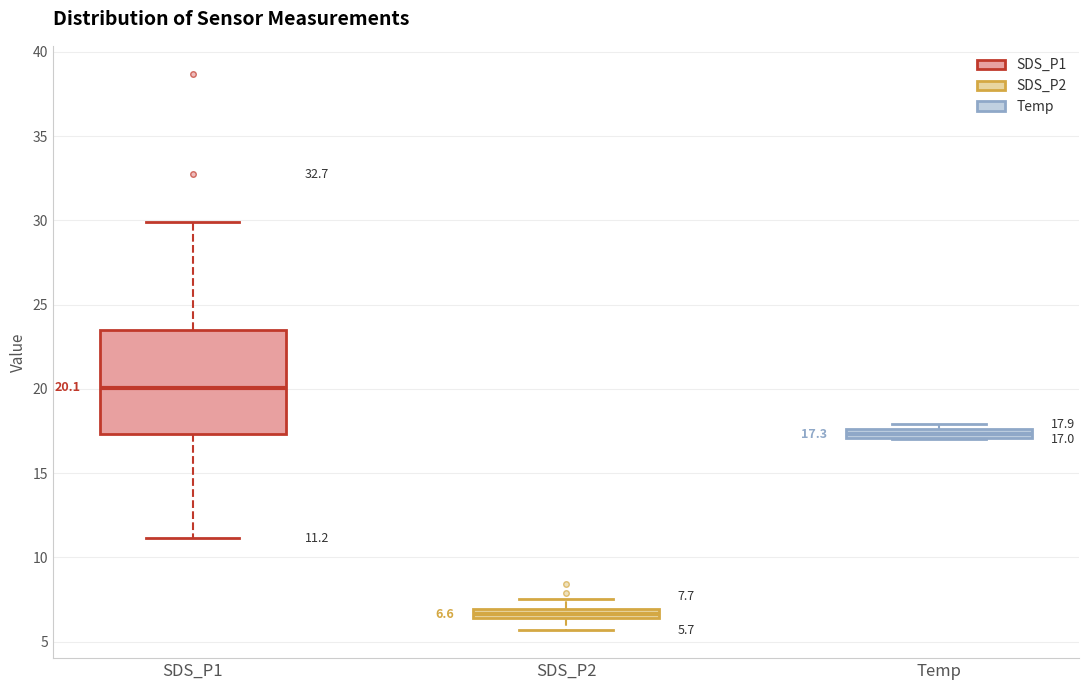

Which box is the tallest, from its lower edge to its upper edge?

SDS_P1